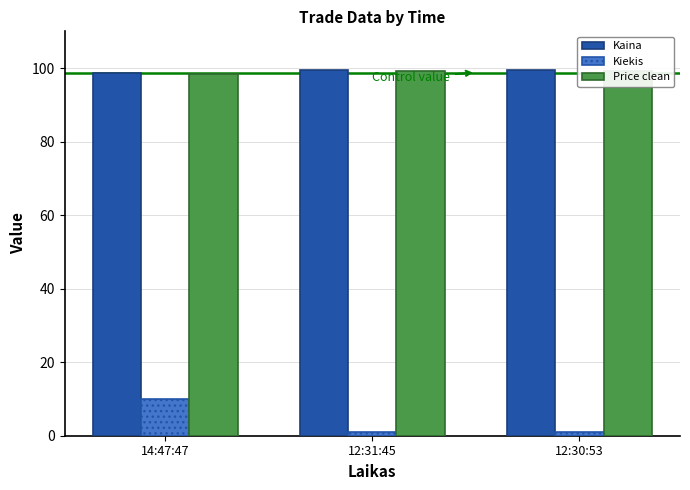

Reading right to left, transcribe all the data shown in this chart.

Kaina: 12:30:53=99.3	12:31:45=99.3	14:47:47=98.7
Kiekis: 12:30:53=1.0	12:31:45=1.0	14:47:47=10.0
Price clean: 12:30:53=99.2	12:31:45=99.2	14:47:47=98.5